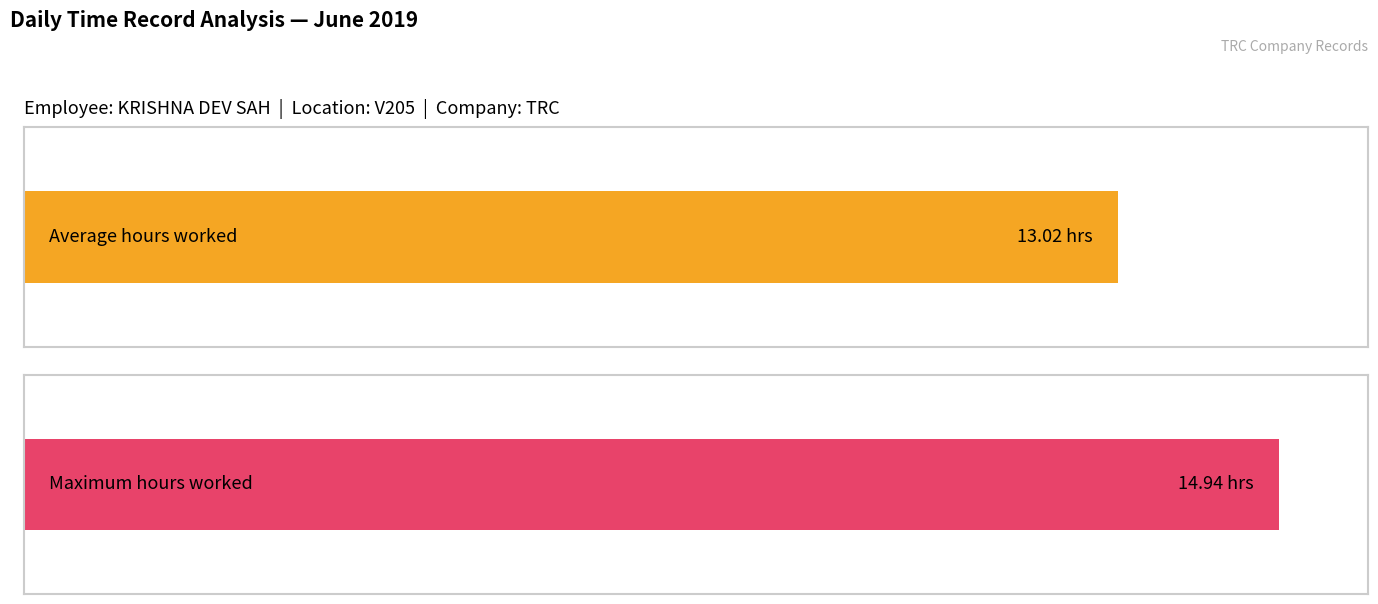

Are the bars horizontal?

Yes